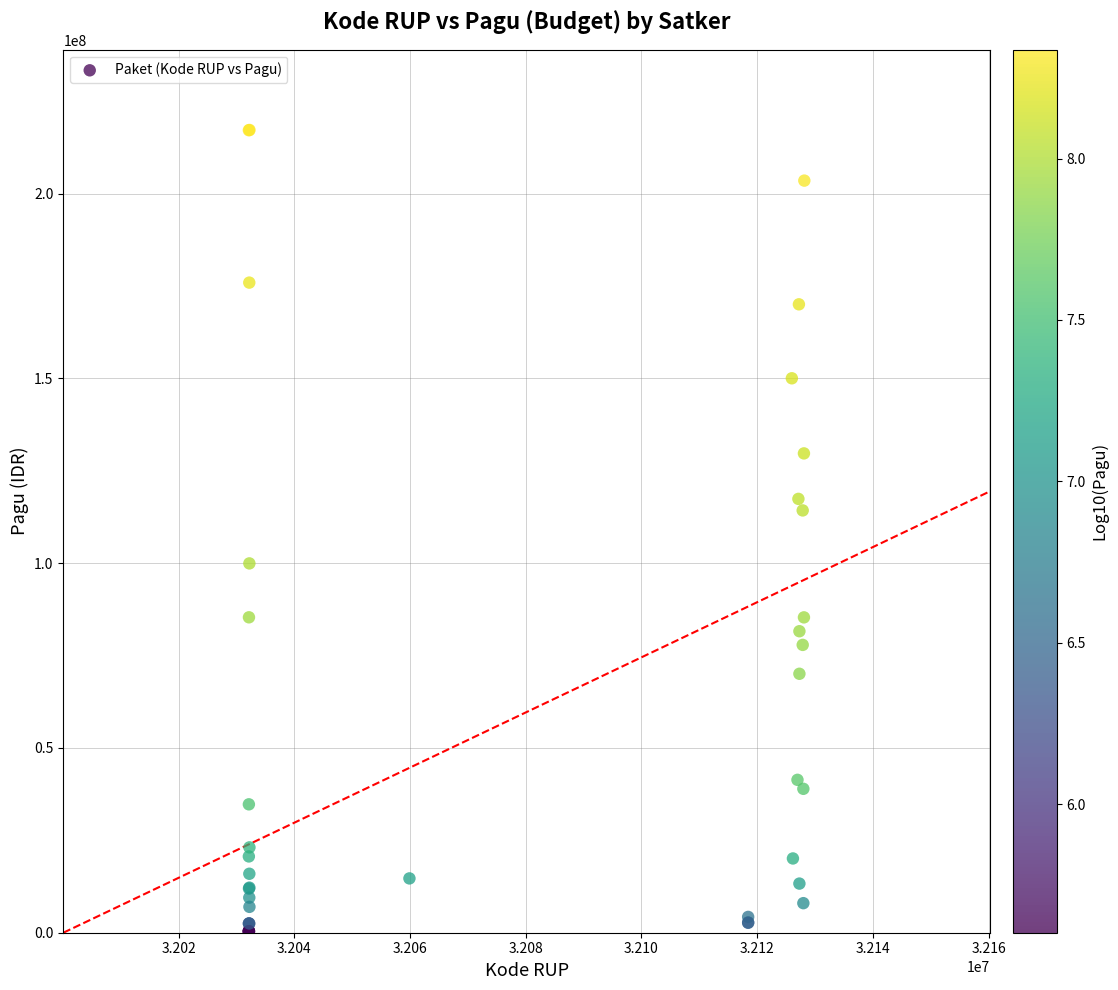

What Y value in the scatter plot is closest to 108830000?

114296000